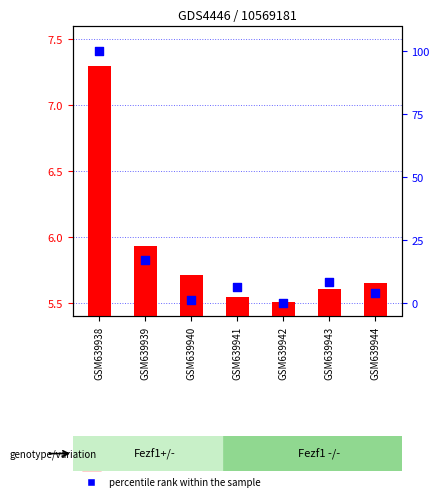

Which series contains the highest Y value?

percentile rank within the sample